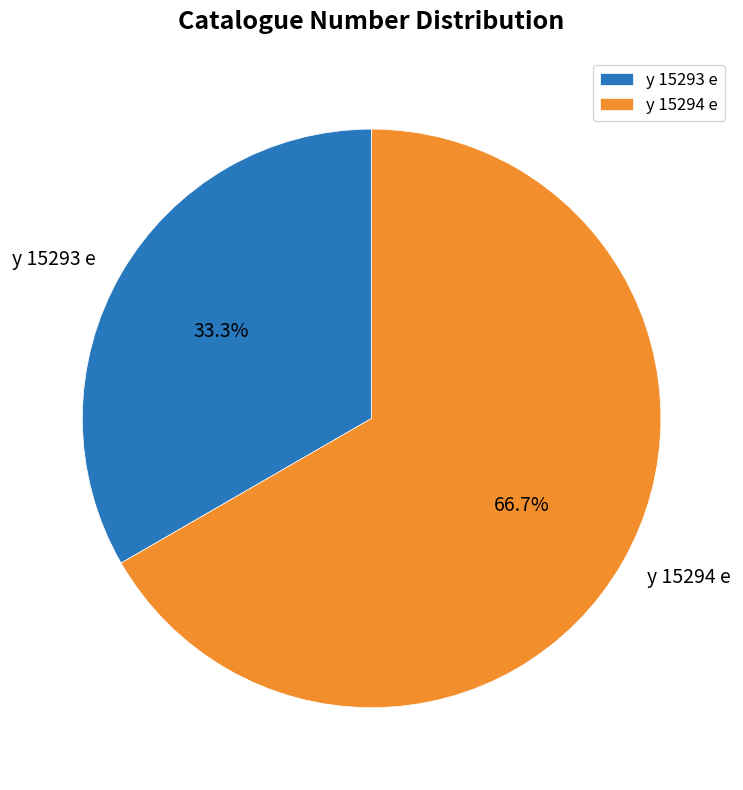

To the nearest percent, what is the difference between the largest and smallest slice percentages?

33%